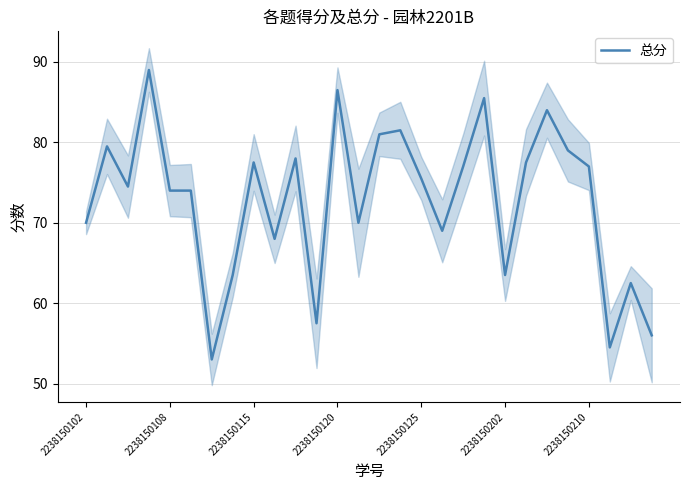

How many lines are shown in the chart?

1